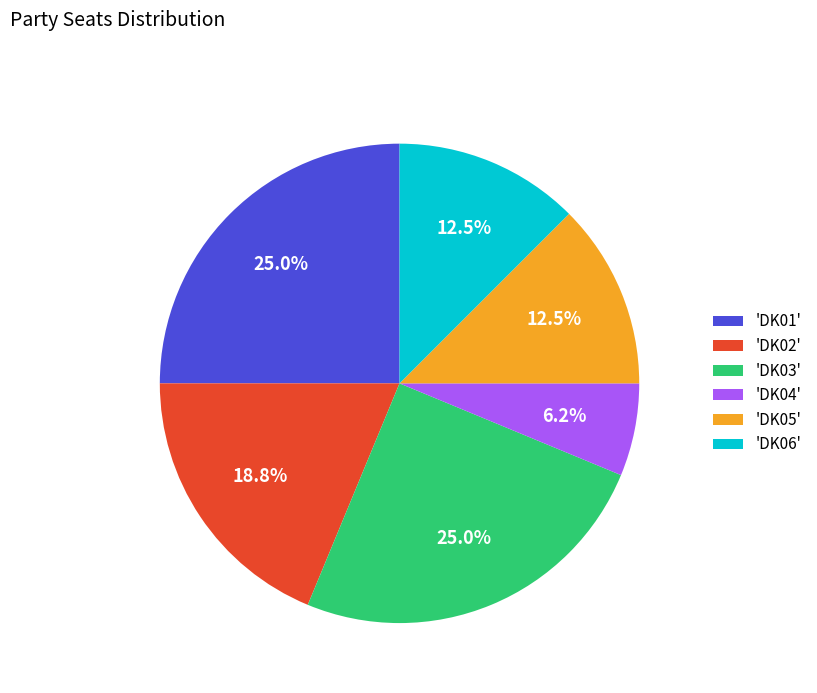

What is the smallest slice in the pie chart?

'DK04'